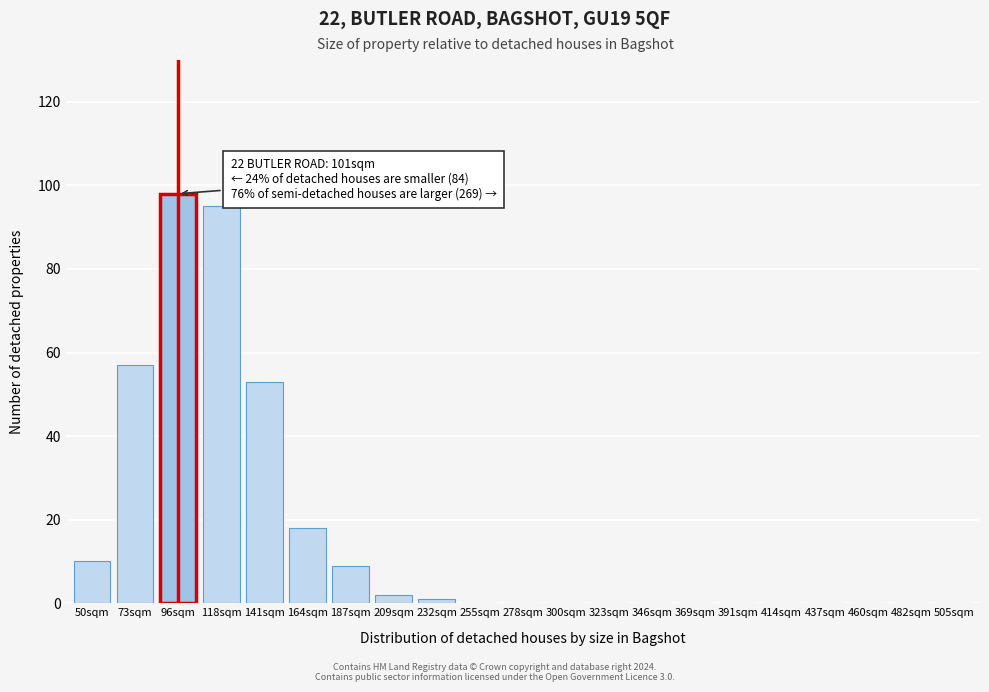

Reading right to left, what are all the values shown in this chart?

505sqm=0	482sqm=0	460sqm=0	437sqm=0	414sqm=0	391sqm=0	369sqm=0	346sqm=0	323sqm=0	300sqm=0	278sqm=0	255sqm=0	232sqm=1	209sqm=2	187sqm=9	164sqm=18	141sqm=53	118sqm=95	96sqm=98	73sqm=57	50sqm=10